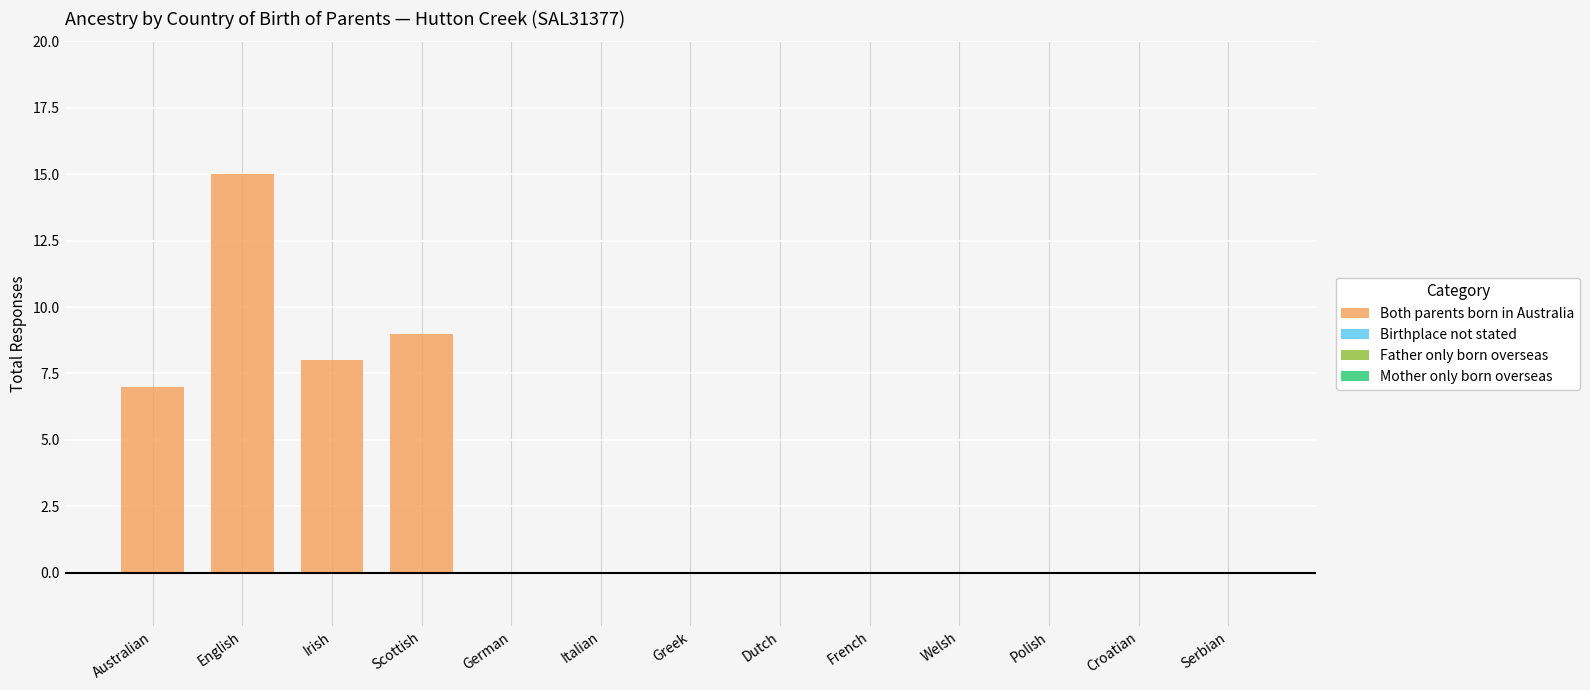

Does the chart contain stacked bars?

No